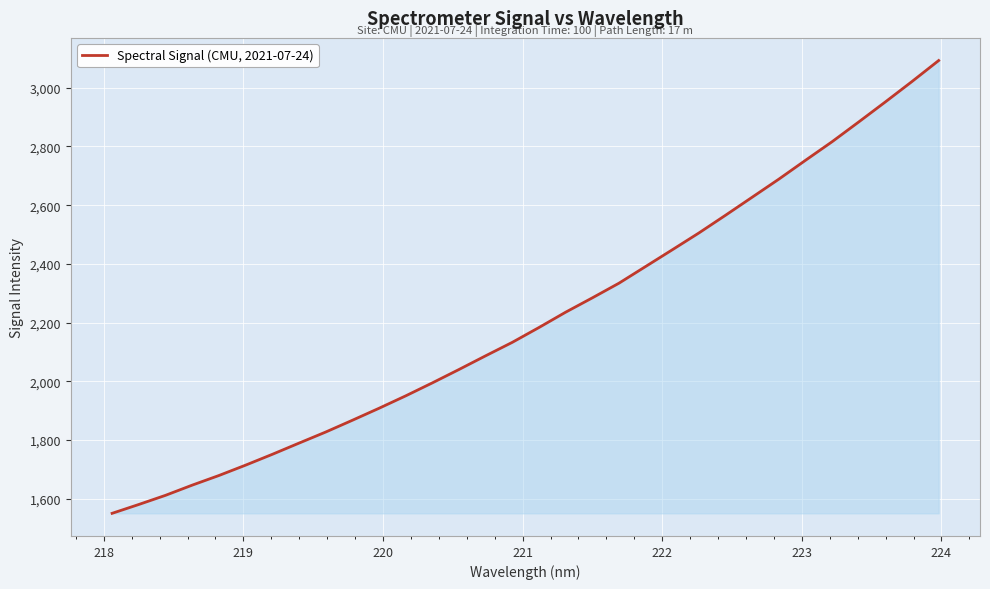

What is the difference between the maximum and minimum values?

1541.9